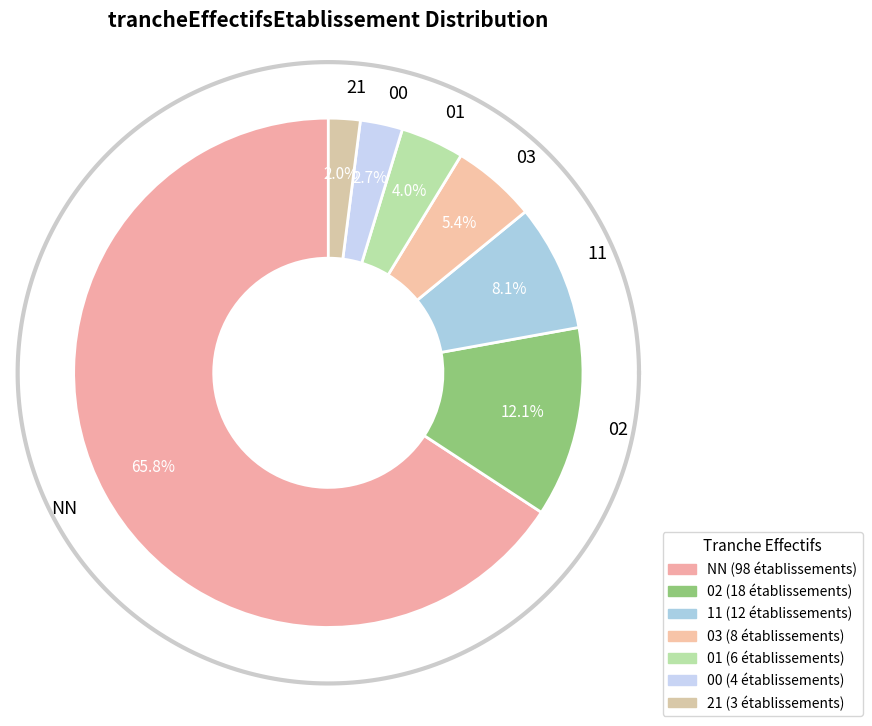

Which slice represents more than half of the pie?

NN